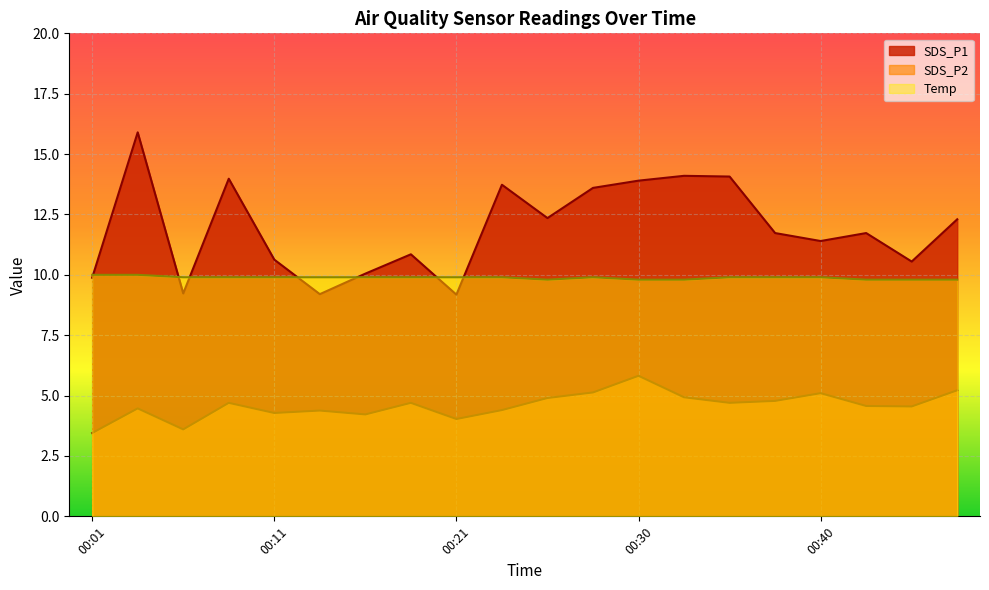

List the series in order of their overall mean, lowest first.

SDS_P2, Temp, SDS_P1